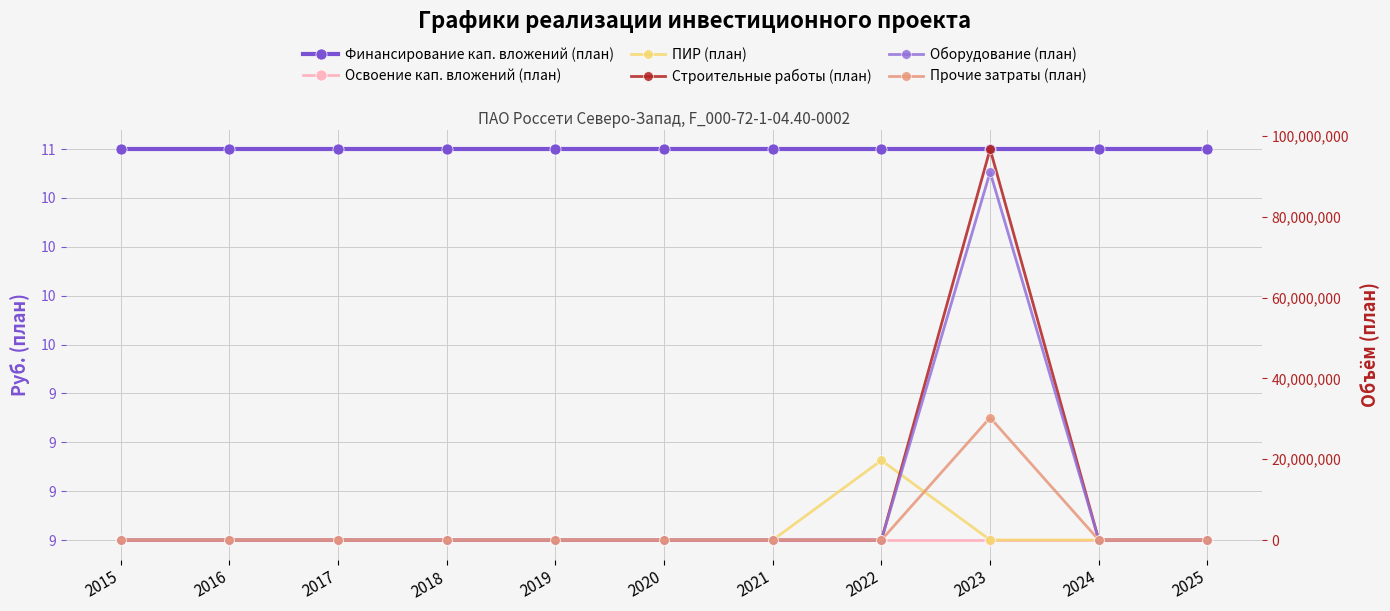

True or false: Освоение кап. вложений (план) has more than 0 interior local peaks.

False